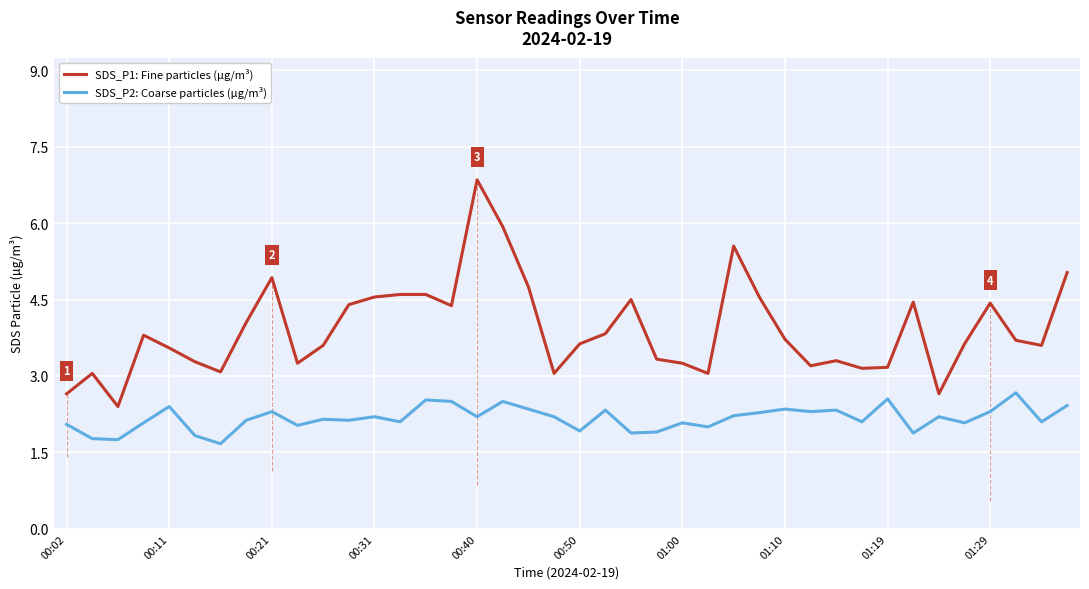

True or false: SDS_P2: Coarse particles (µg/m³) has more than 1 interior local peaks.

True